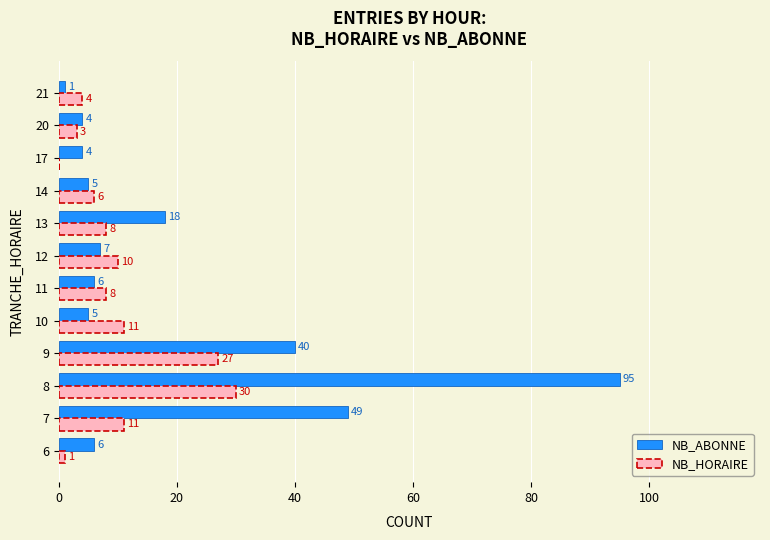

What are all the series names shown in the legend?

NB_ABONNE, NB_HORAIRE